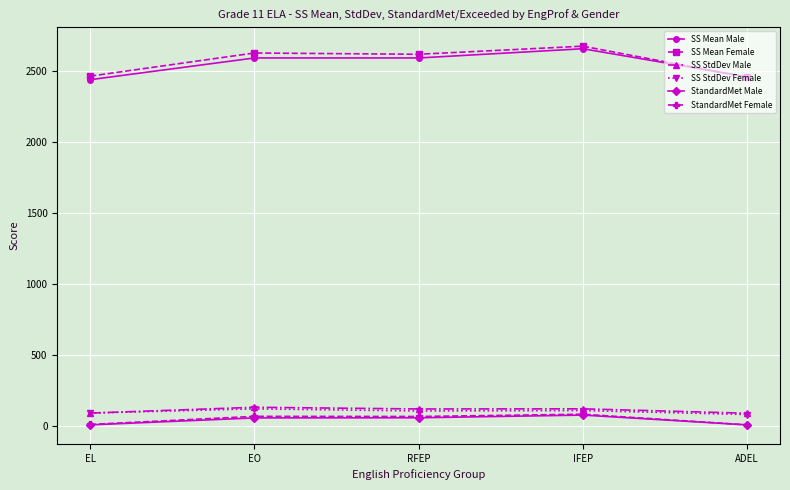

The value of SS Mean Female at ADEL is 4096. True or false?

False